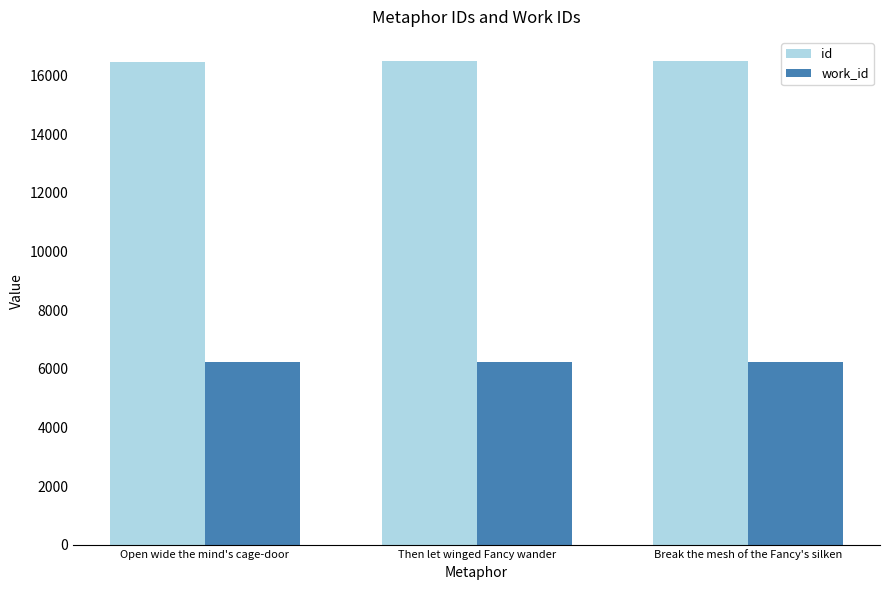

What is the spread (max minus min) of values at Then let winged Fancy wander?

10275